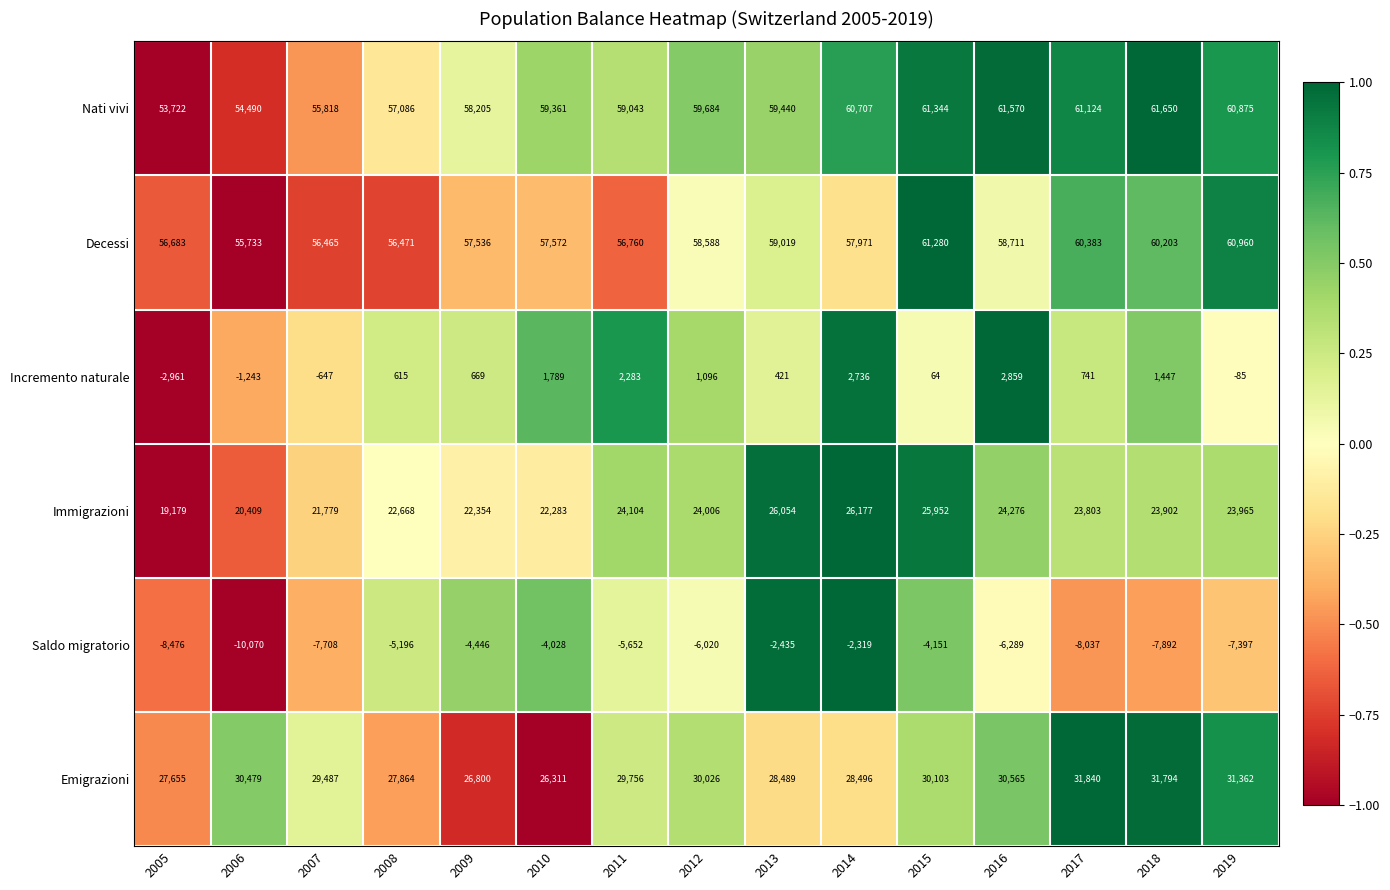

At how many categories does at least one series exceed 74?

15